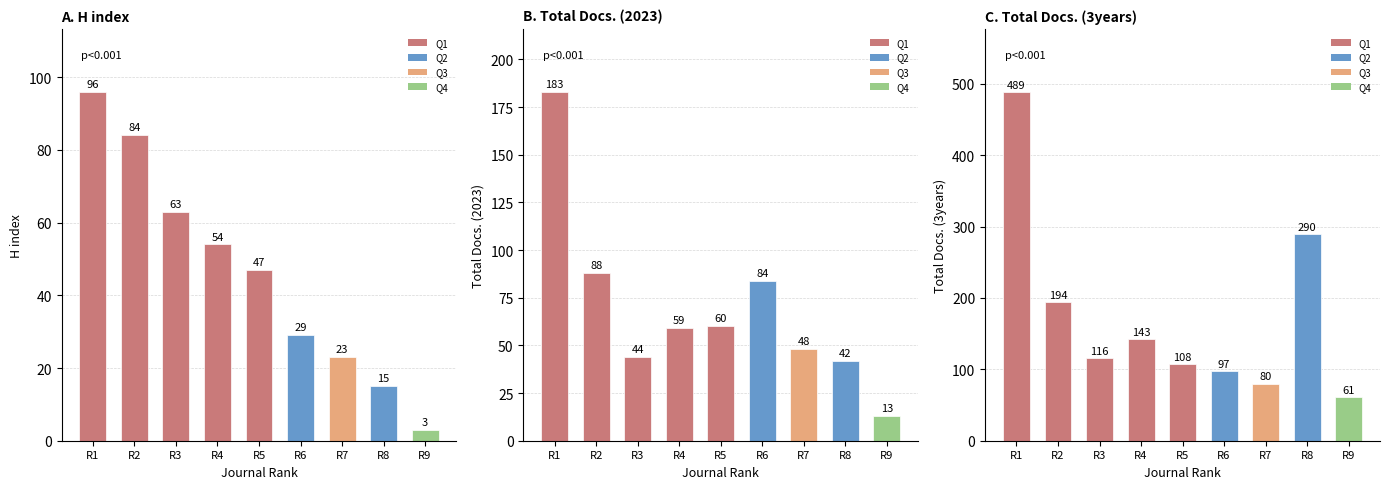

Between R4 and R8, which is larger?

R4